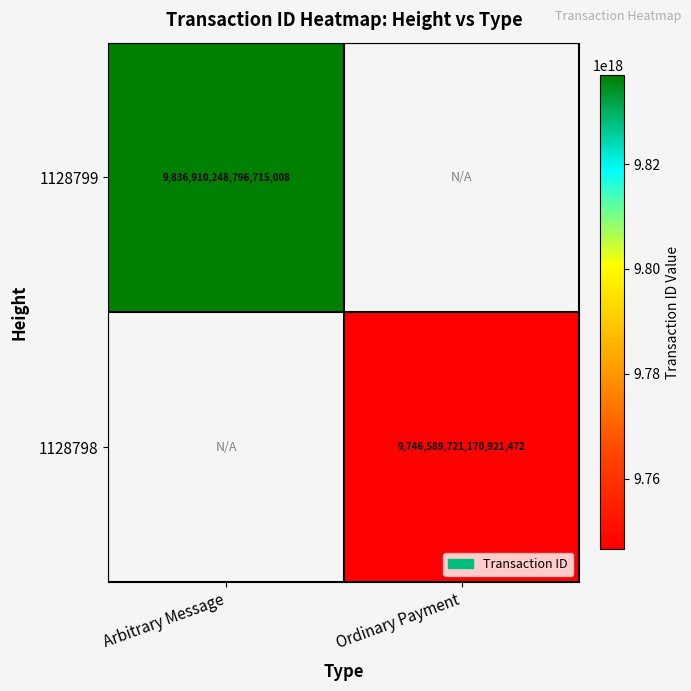

True or false: 1128798 has a value of 15573009620640143360.0 at Ordinary Payment.

False